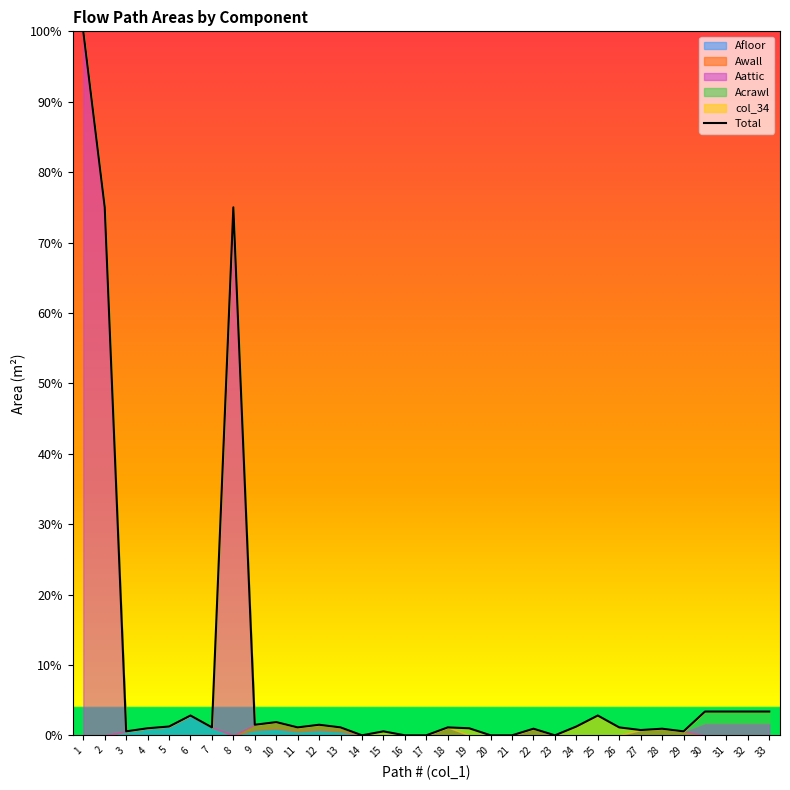

What is the difference between the values at 1 and 15?

99.4